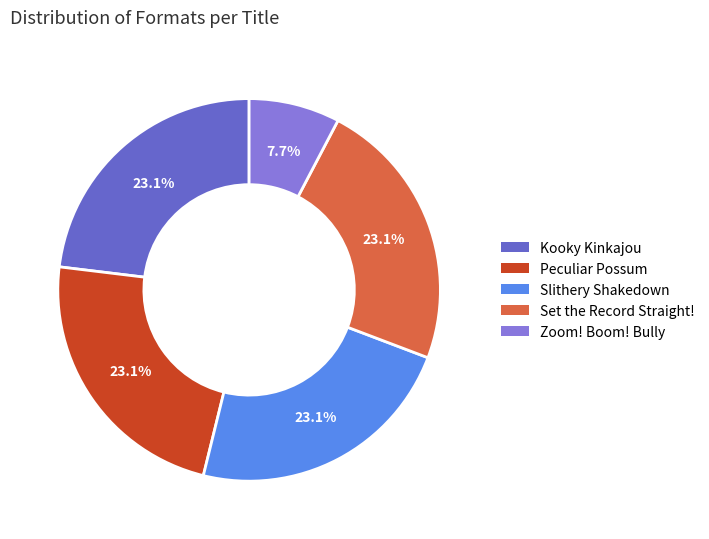

To the nearest percent, what is the average slice percentage?

20%